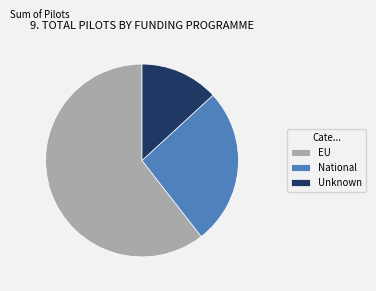

Rank the categories by value from highest to lowest.

EU, National, Unknown